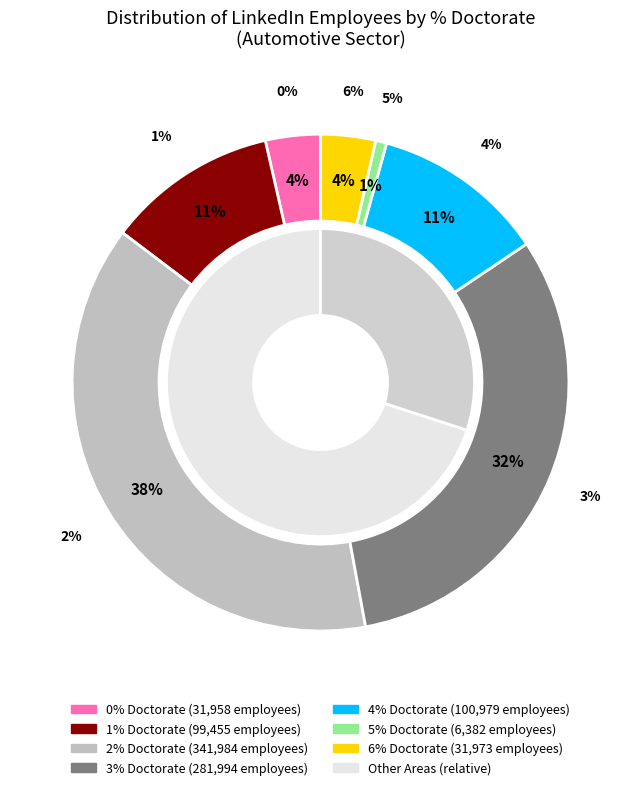

Approximately how many times larger is the value at 5% compared to 0%?

0.2